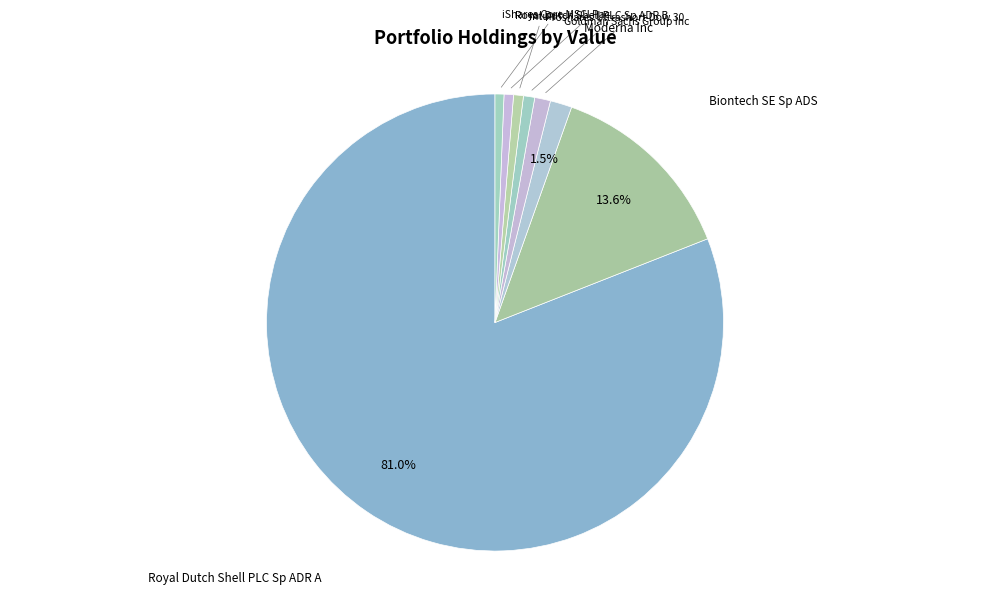

Do Intuit and Goldman Sachs Group Inc together represent more than half of the pie?

No